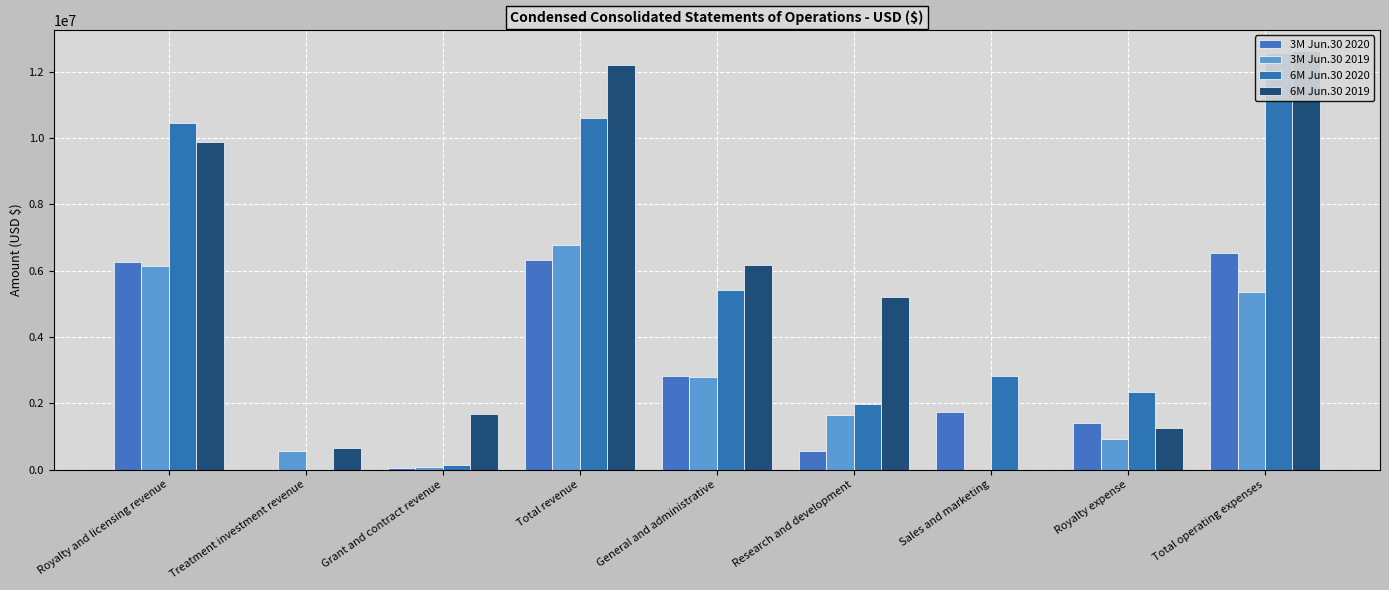

How many data points in 3M Jun.30 2020 are less than 1746917?

4